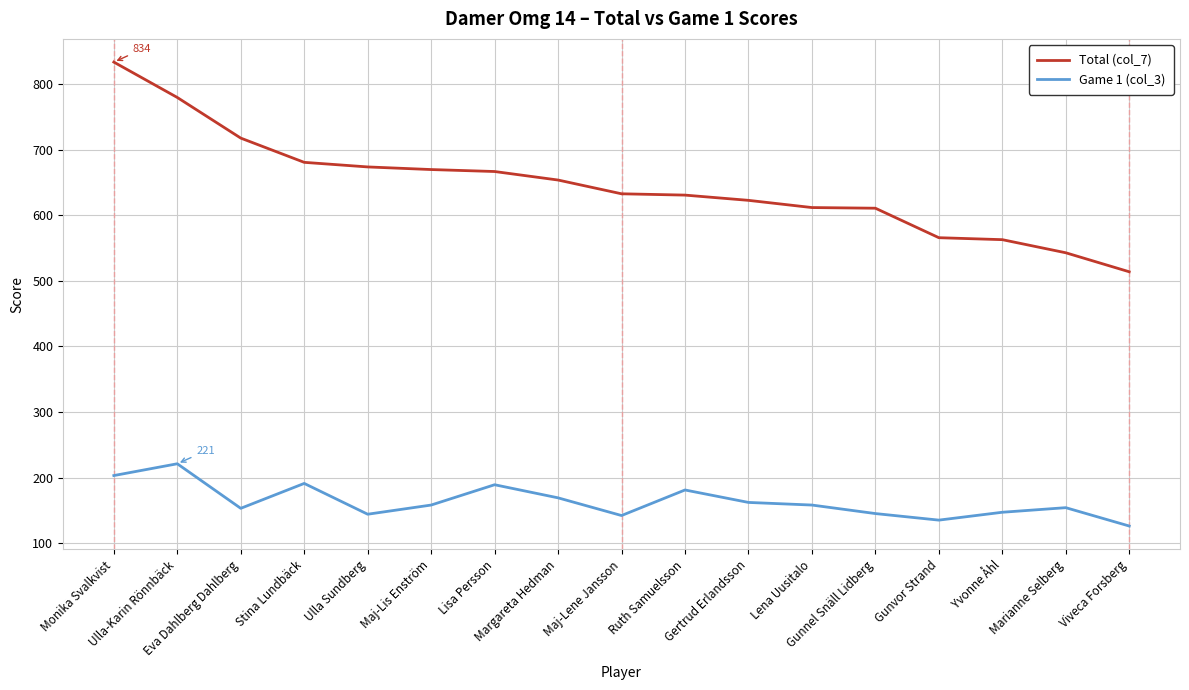

At which category does the chart reach its minimum across all series?

Viveca Forsberg